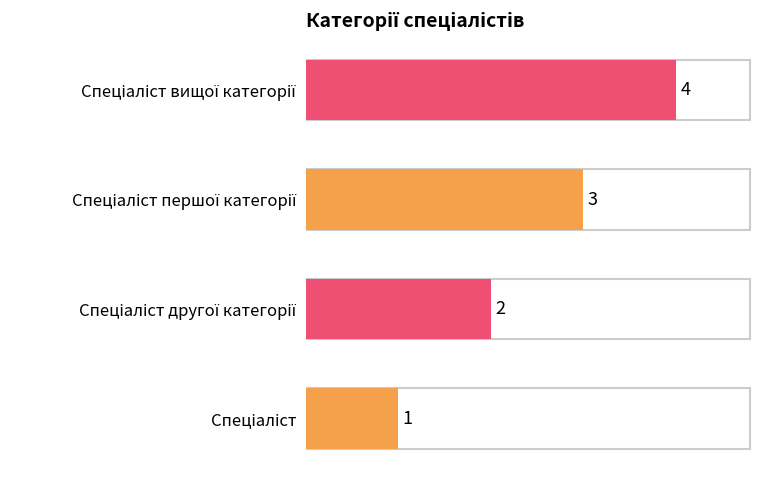

What is the sum of all values?

10